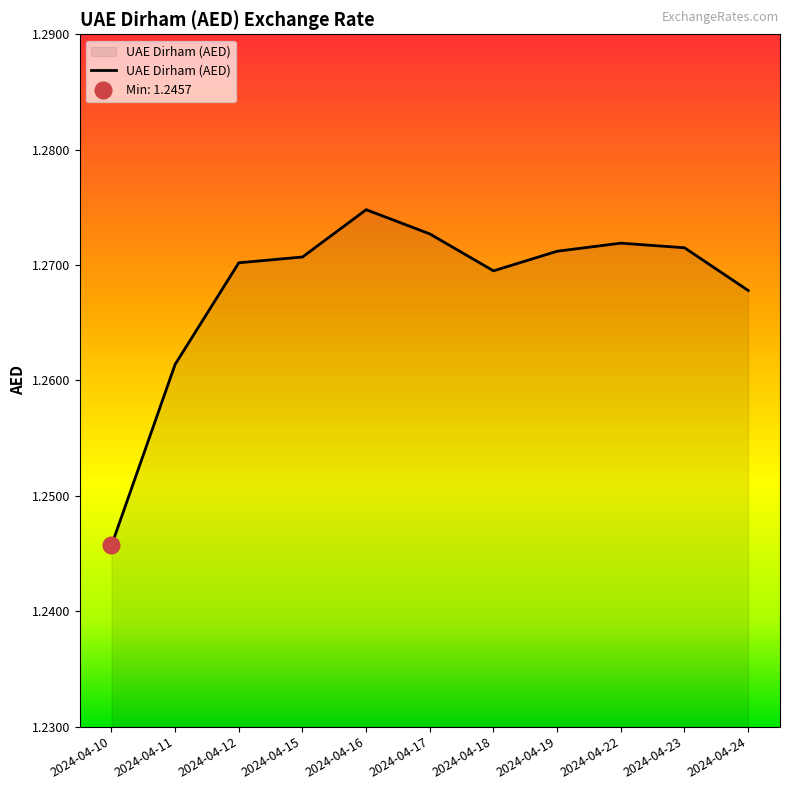

Reading left to right, list all the values displayed in this chart.

2024-04-10=1.2	2024-04-11=1.3	2024-04-12=1.3	2024-04-15=1.3	2024-04-16=1.3	2024-04-17=1.3	2024-04-18=1.3	2024-04-19=1.3	2024-04-22=1.3	2024-04-23=1.3	2024-04-24=1.3